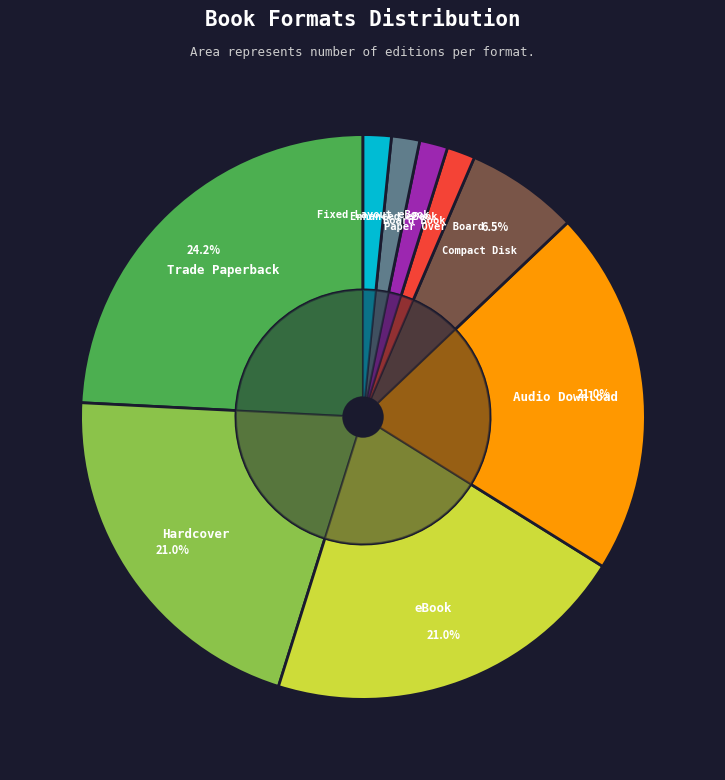

What is the ratio of the value at Audio Download to the value at eBook?

1.0